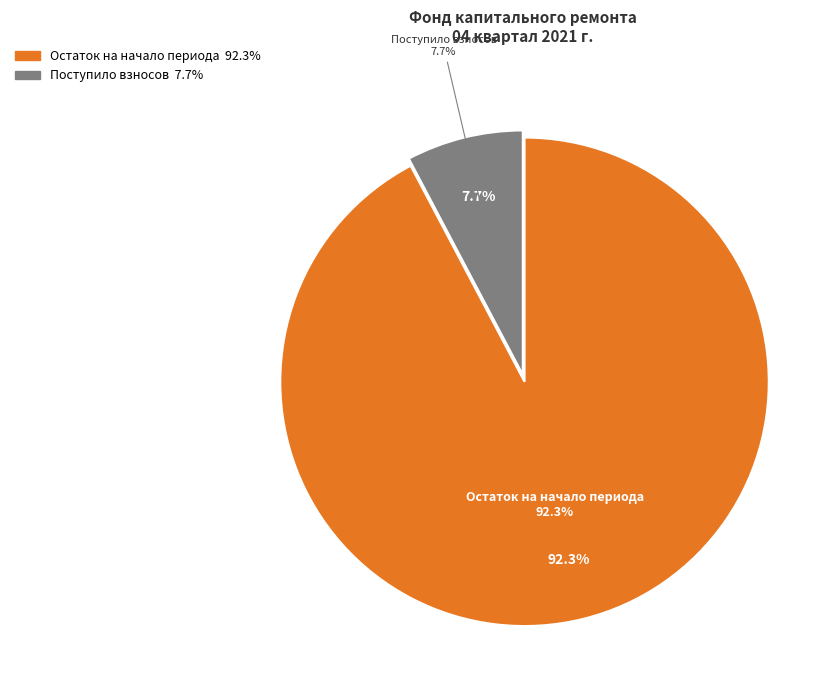

Is the sum of Поступило взносов and Сверх минимального взноса greater than half?

No